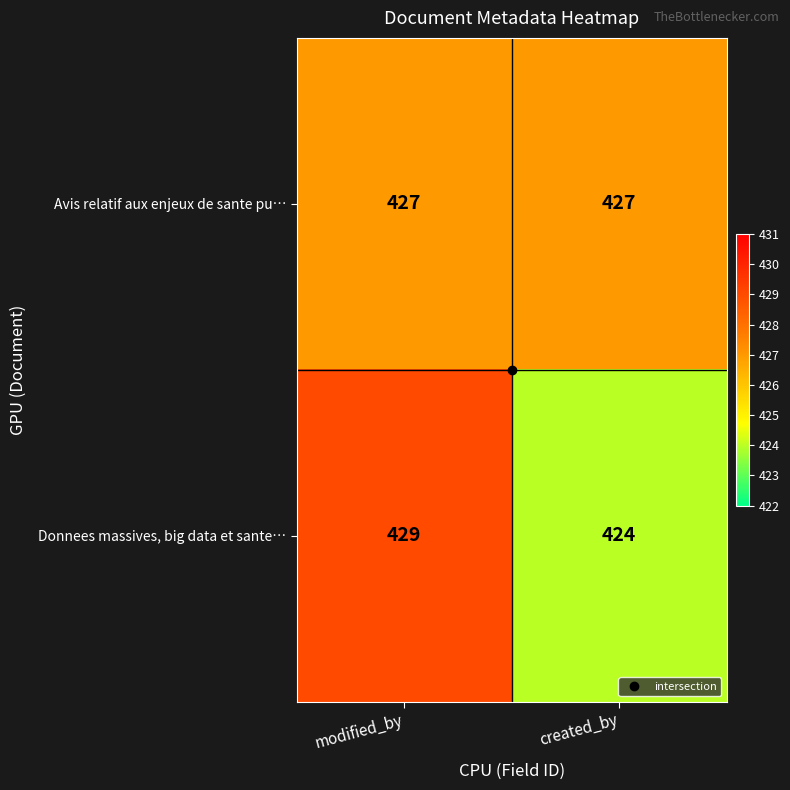

What is the average value of the Avis relatif aux enjeux de sante pu… series?

427